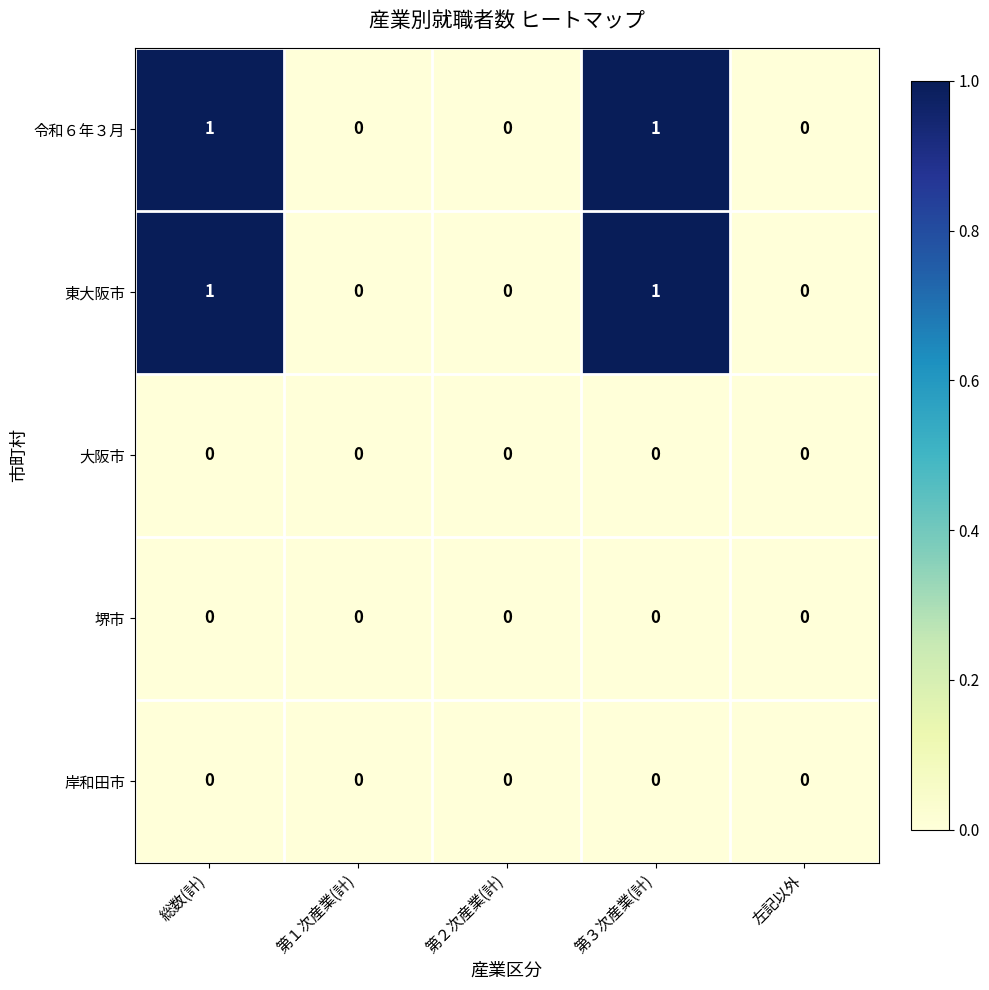

The value of 堺市 at 総数(計) is 0. True or false?

True